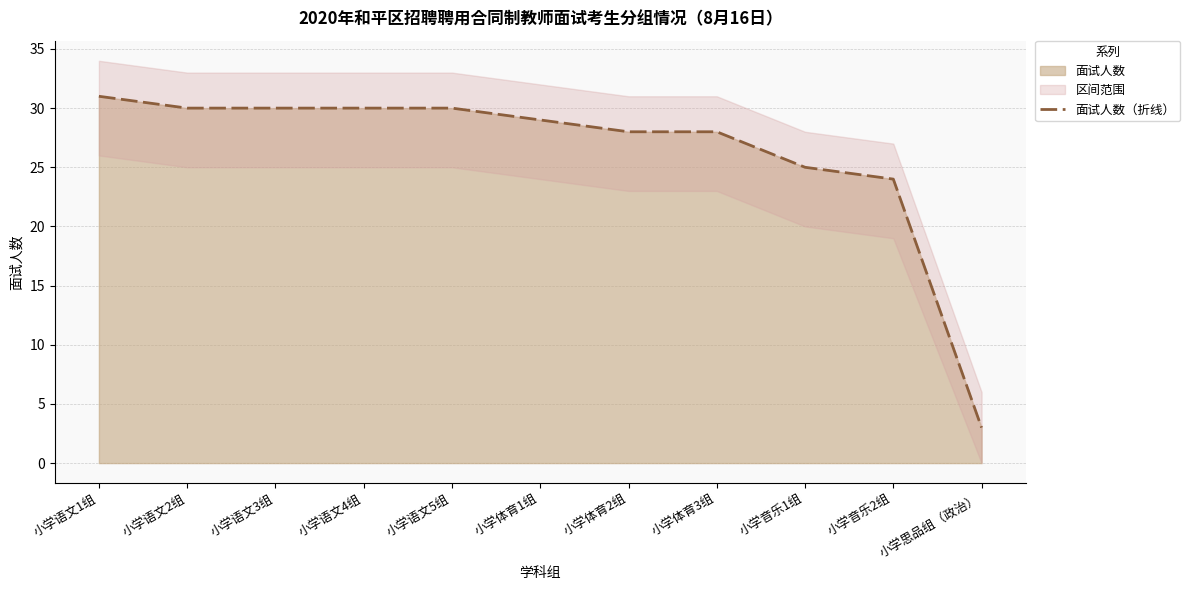

Reading left to right, extract all data points from this chart.

31	30	30	30	30	29	28	28	25	24	3